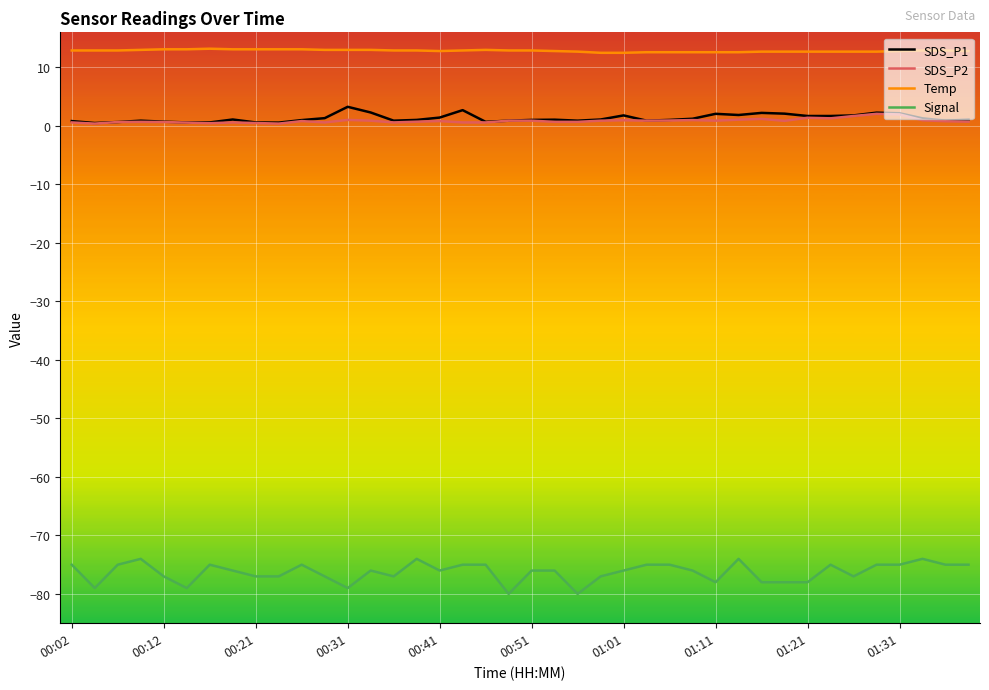

Which series has the largest range (max minus min)?

Signal